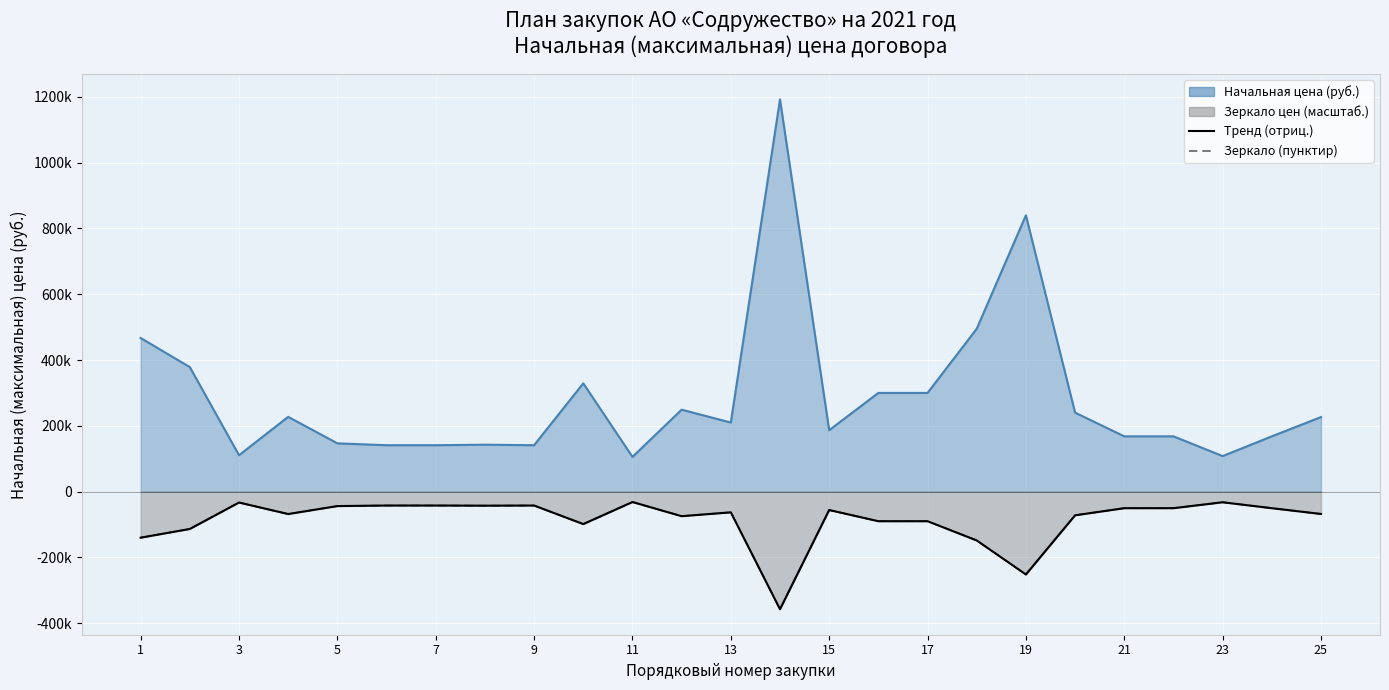

Reading left to right, what are all the values shown in this chart?

Зеркало (пунктир): -140085.0	-113561.5	-33189.0	-68191.2	-44004.0	-42315.0	-42315.0	-42780.0	-42315.0	-98730.0	-31680.0	-74700.0	-63000.0	-357637.5	-55998.0	-90000.0	-90000.0	-148500.0	-252000.0	-72000.0	-50400.0	-50400.0	-32400.0	-50400.0	-67984.5
Негативный тренд: -140085.0	-113561.5	-33189.0	-68191.2	-44004.0	-42315.0	-42315.0	-42780.0	-42315.0	-98730.0	-31680.0	-74700.0	-63000.0	-357637.5	-55998.0	-90000.0	-90000.0	-148500.0	-252000.0	-72000.0	-50400.0	-50400.0	-32400.0	-50400.0	-67984.5